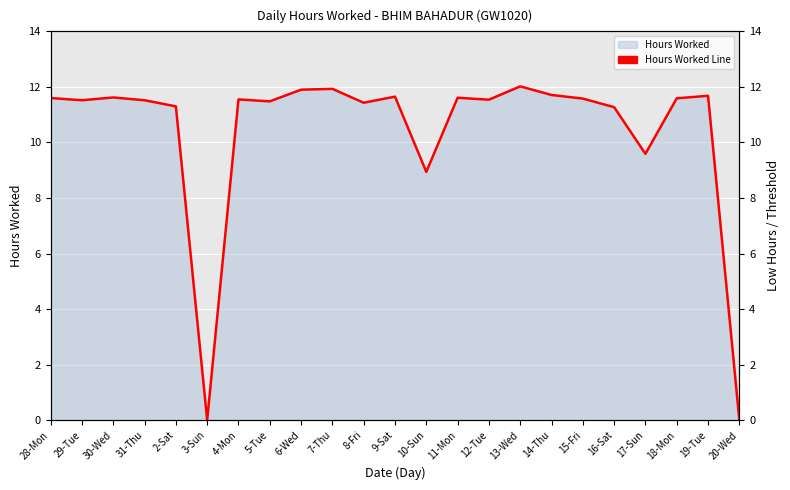

Reading right to left, extract all data points from this chart.

20-Wed=0.0	19-Tue=11.7	18-Mon=11.6	17-Sun=9.6	16-Sat=11.3	15-Fri=11.6	14-Thu=11.7	13-Wed=12.0	12-Tue=11.5	11-Mon=11.6	10-Sun=8.9	9-Sat=11.7	8-Fri=11.4	7-Thu=11.9	6-Wed=11.9	5-Tue=11.5	4-Mon=11.6	3-Sun=0.0	2-Sat=11.3	31-Thu=11.5	30-Wed=11.6	29-Tue=11.5	28-Mon=11.6